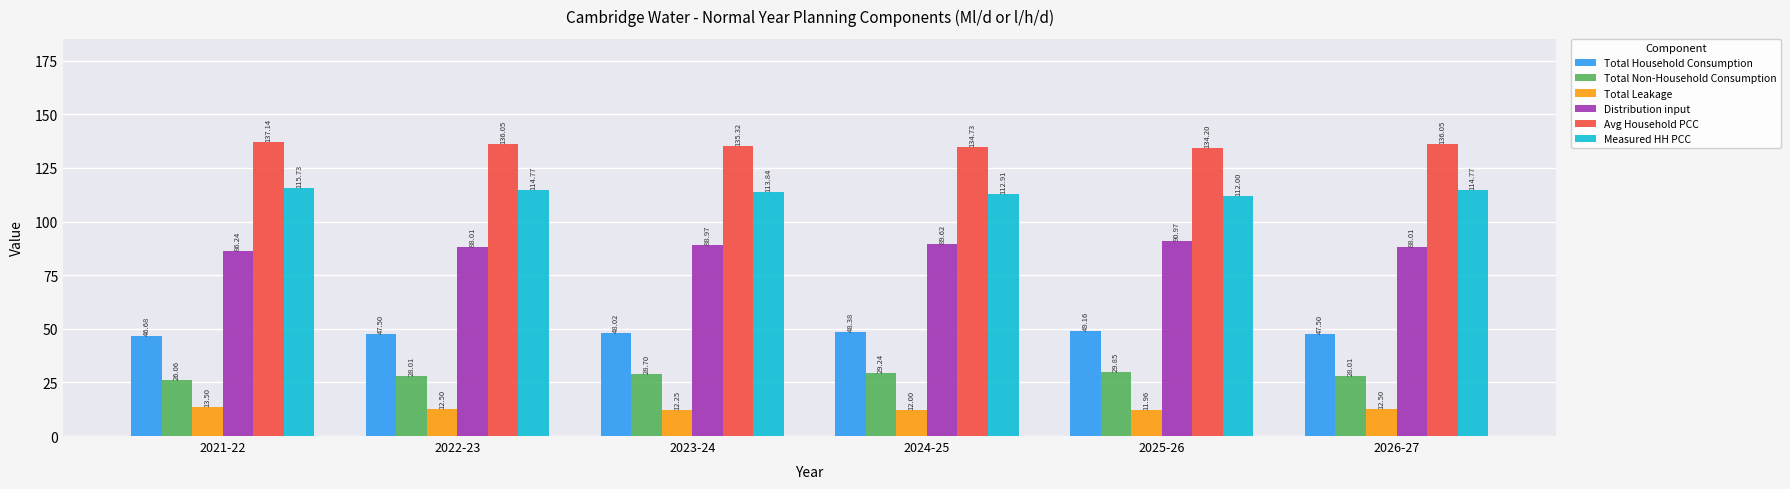

Which series has the largest total across all categories?

Avg Household PCC